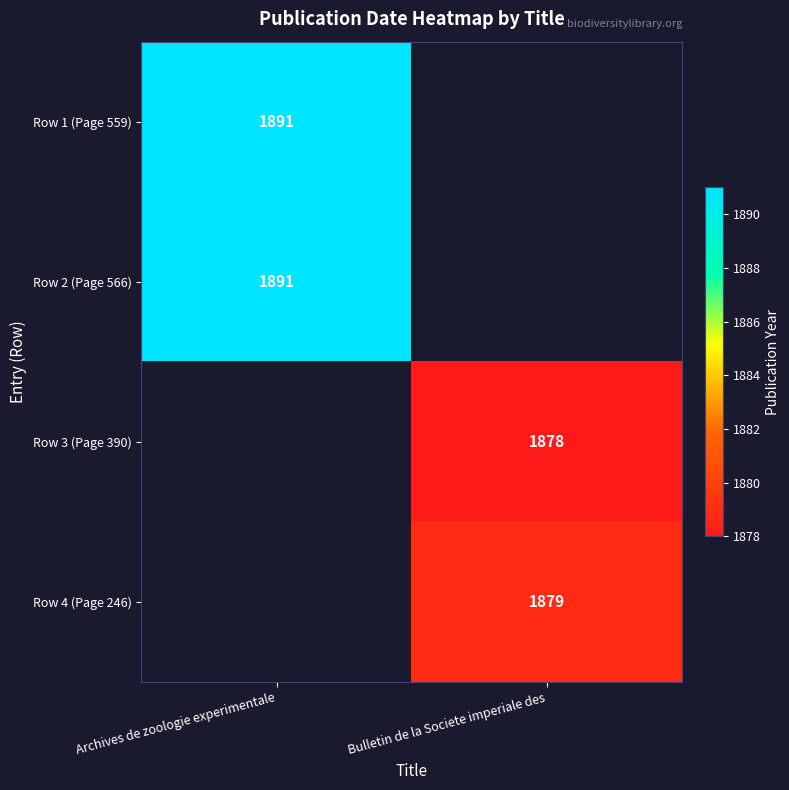

Between Bulletin de la Societe imperiale des and Archives de zoologie experimentale, which is larger?

Archives de zoologie experimentale